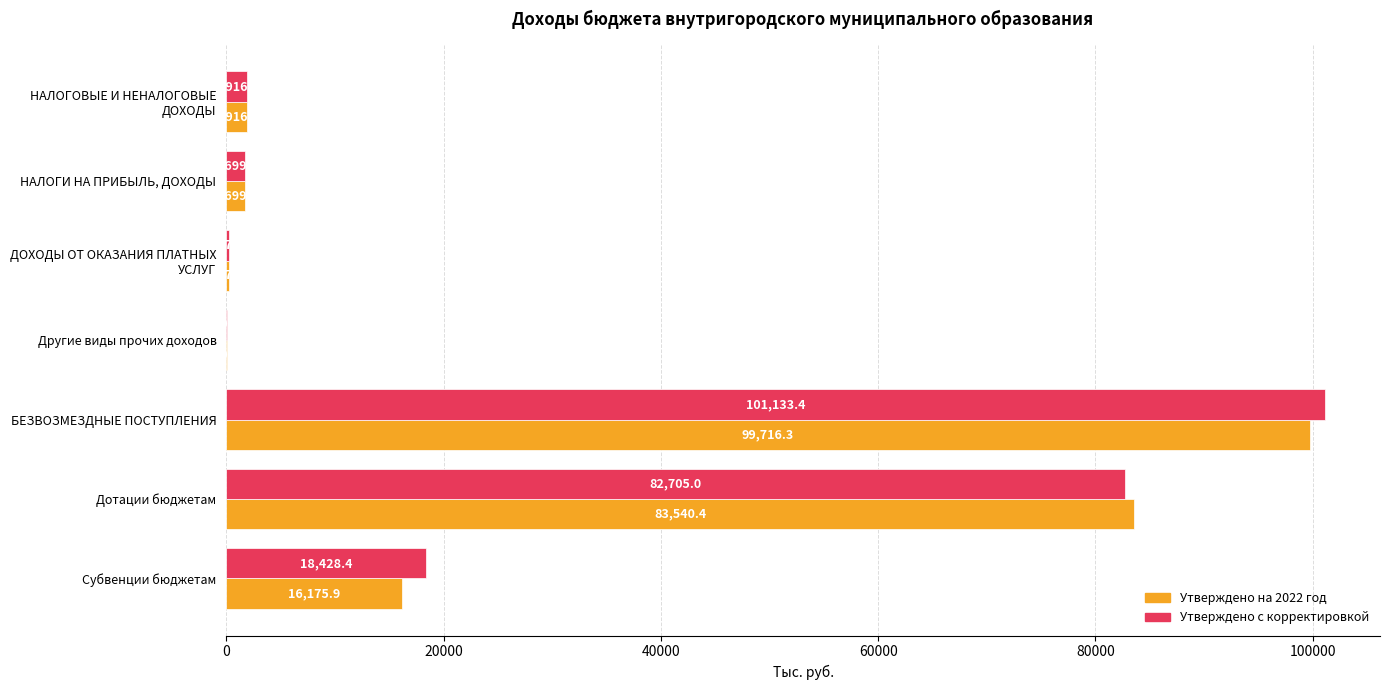

At which category is the sum across all series the highest?

БЕЗВОЗМЕЗДНЫЕ ПОСТУПЛЕНИЯ